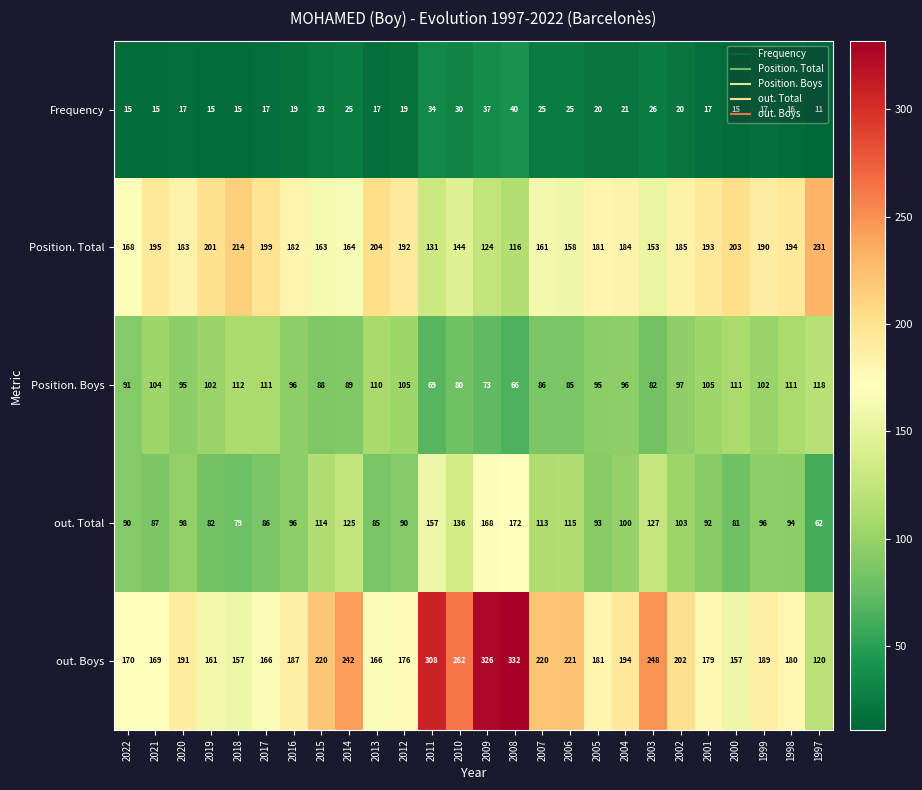

True or false: Position. Total has a value of 193 at 2001.

True